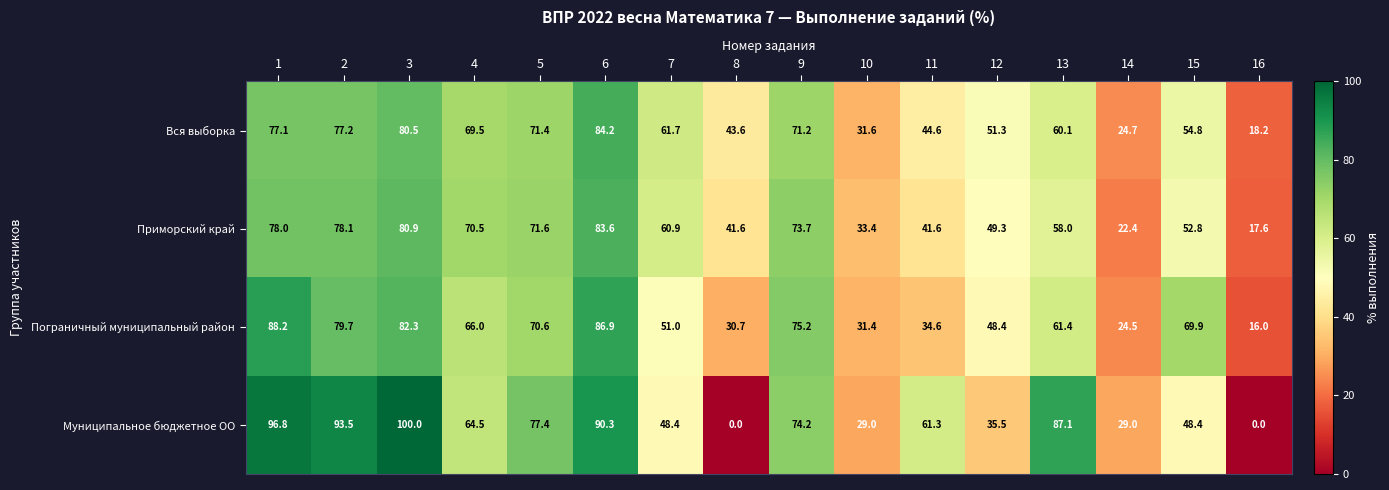

Which series has the largest range (max minus min)?

Муниципальное бюджетное ОО